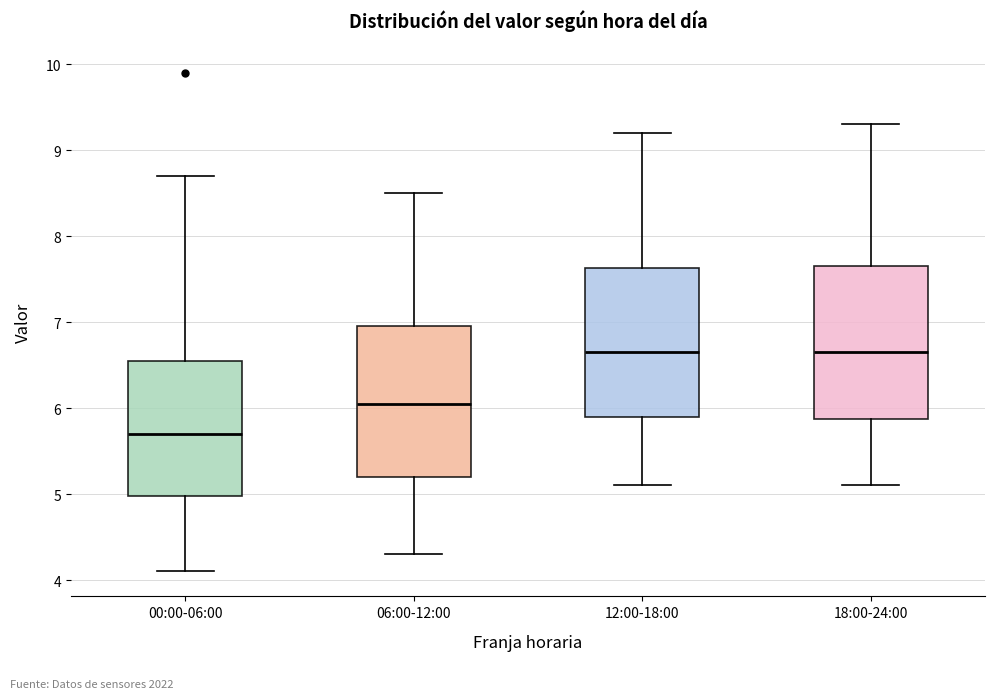

Which box's median line is the lowest?

00:00-06:00